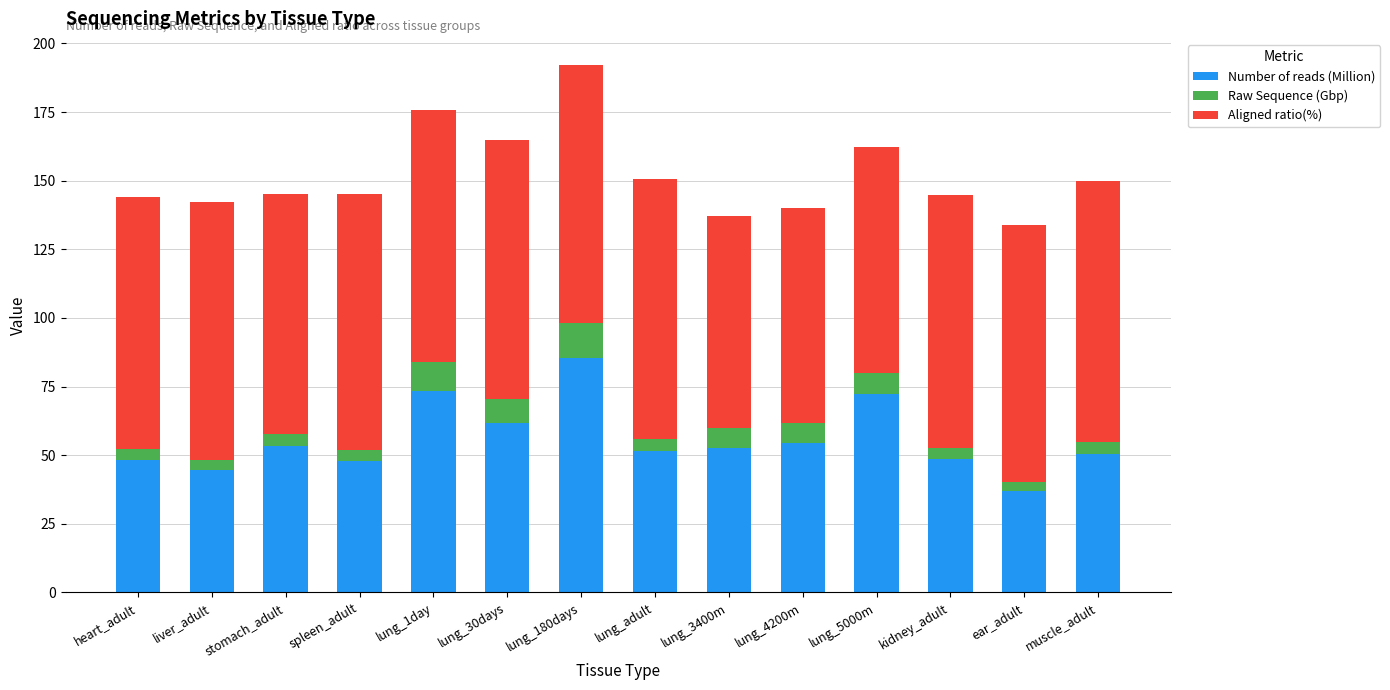

Is it true that Number of reads (Million) equals 28.0 at lung_1day?

False